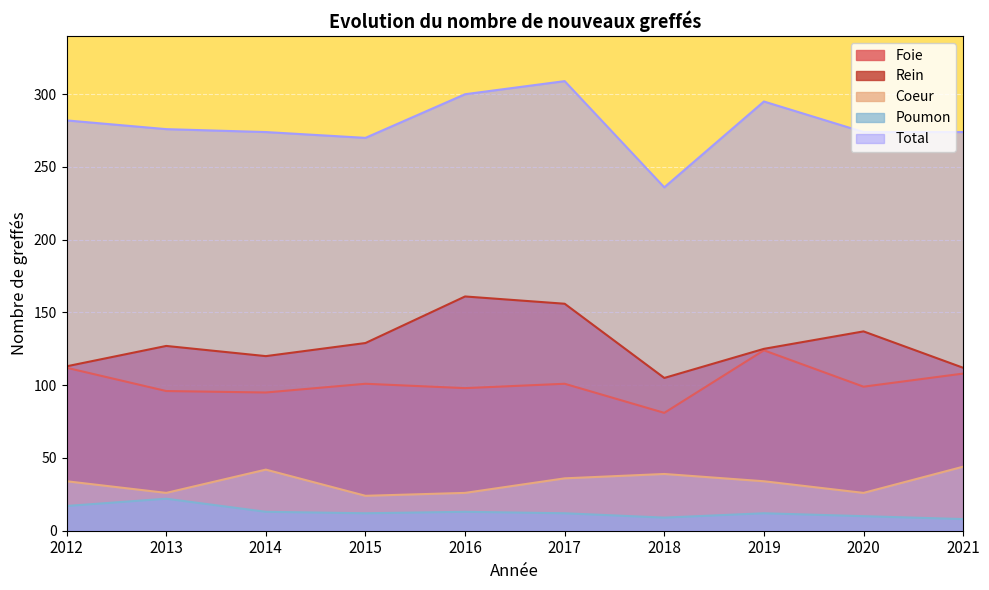

The Poumon series shows 22 at 2013. True or false?

True